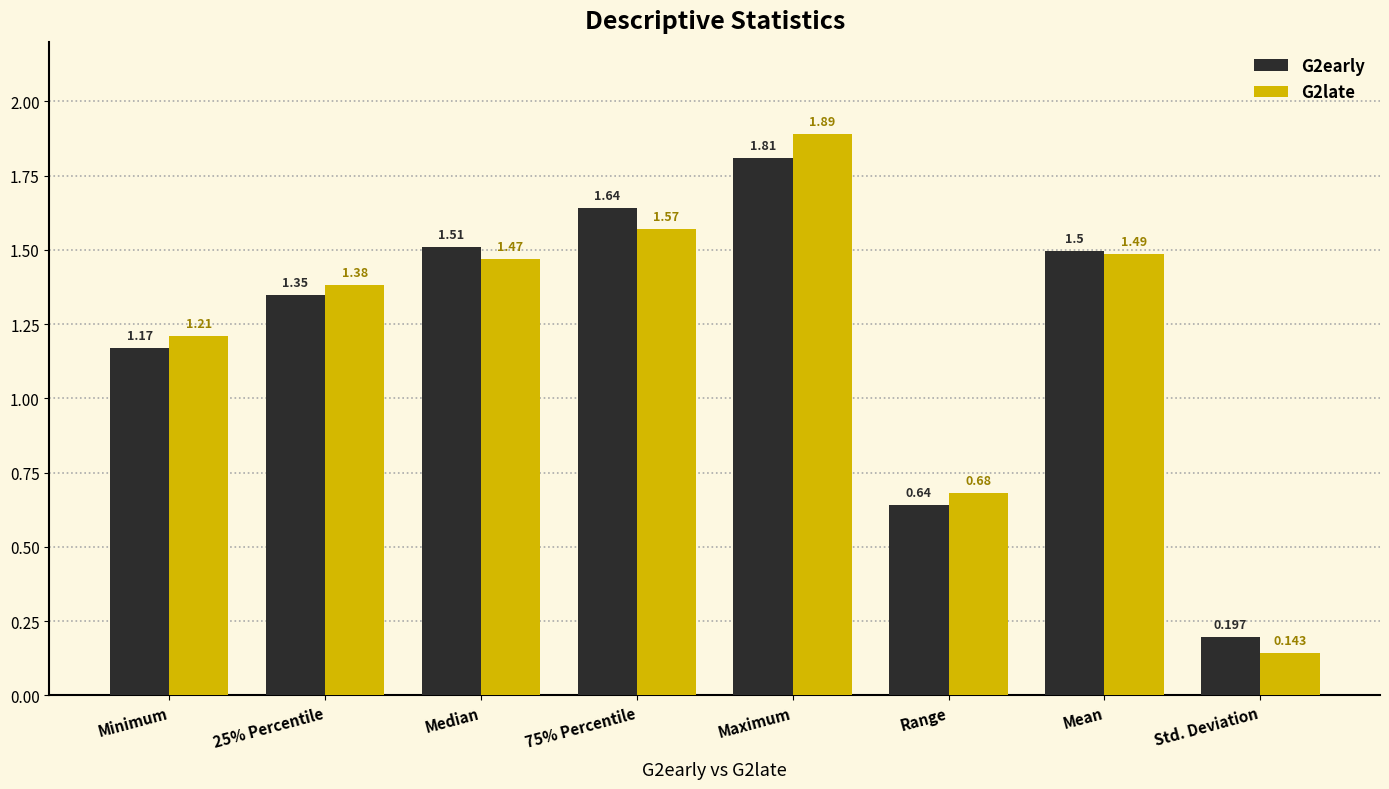

True or false: G2late has a value of 1.5 at Median.

True